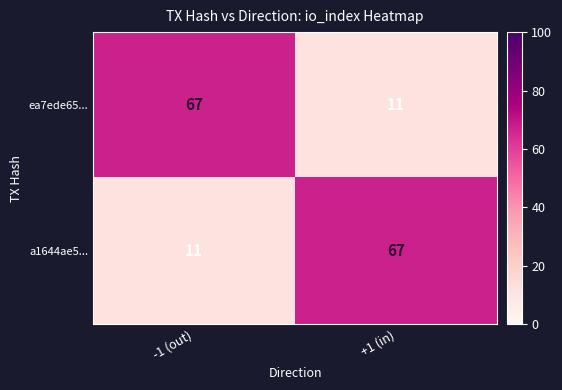

Reading right to left, transcribe all the data shown in this chart.

ea7ede65...: 11	67
a1644ae5...: 67	11